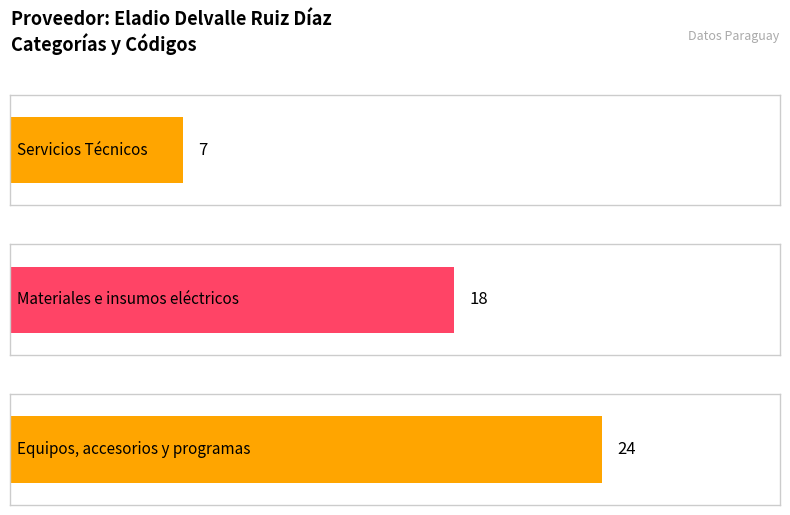

Are the bars horizontal?

Yes